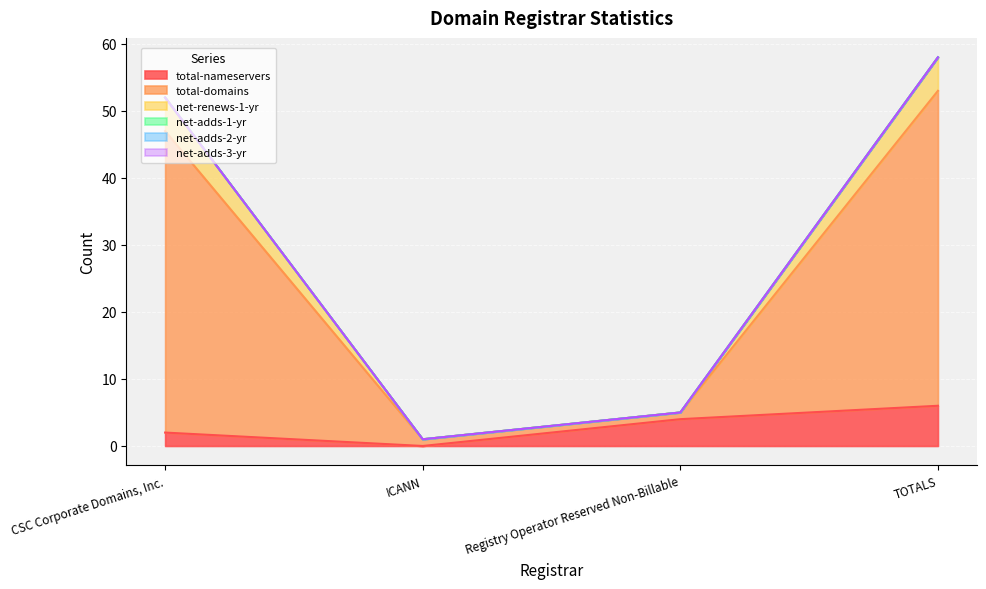

What is the difference between the second highest and second lowest values in the total-nameservers series?

2